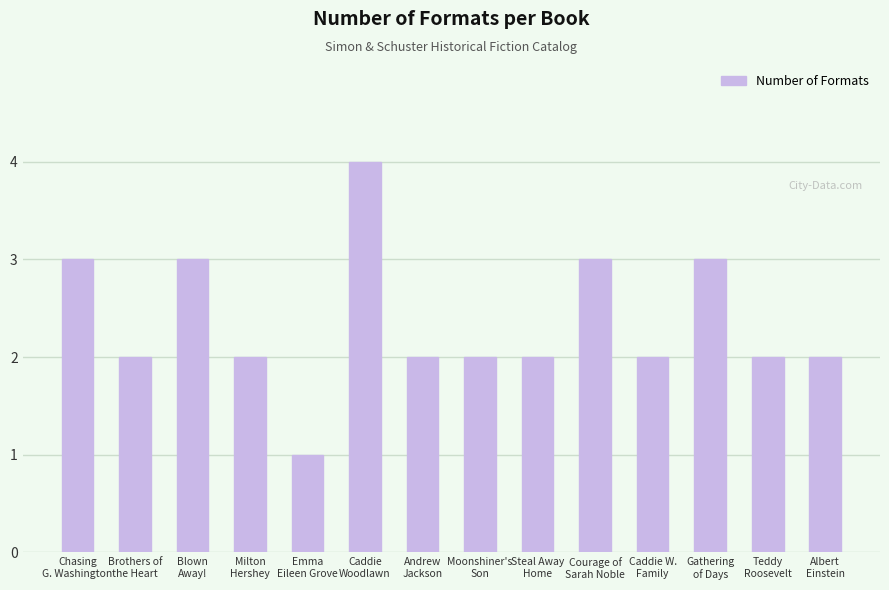

What is the difference between the maximum and minimum values?

3